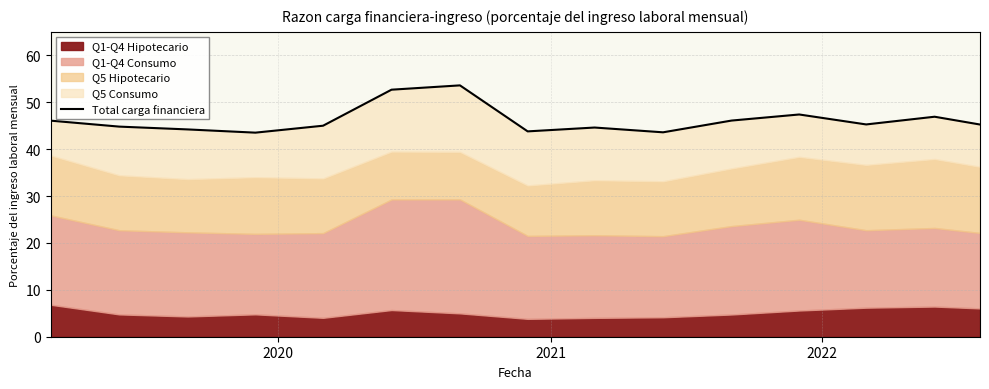

The chart shows a value of 36.6 at 6. True or false?

False